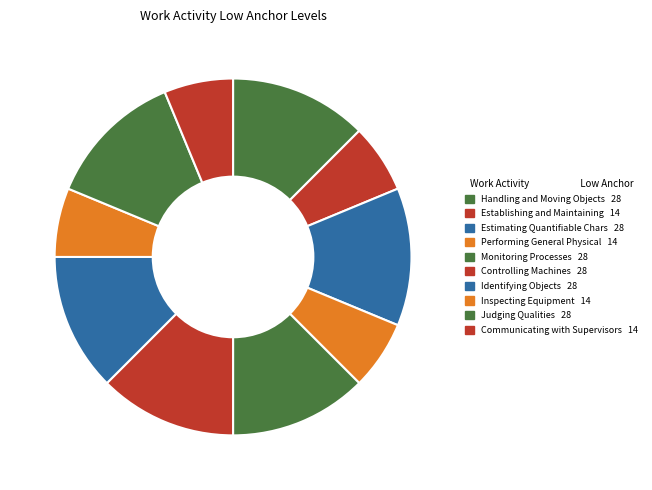

To the nearest percent, what is the difference between the largest and smallest slice percentages?

6%